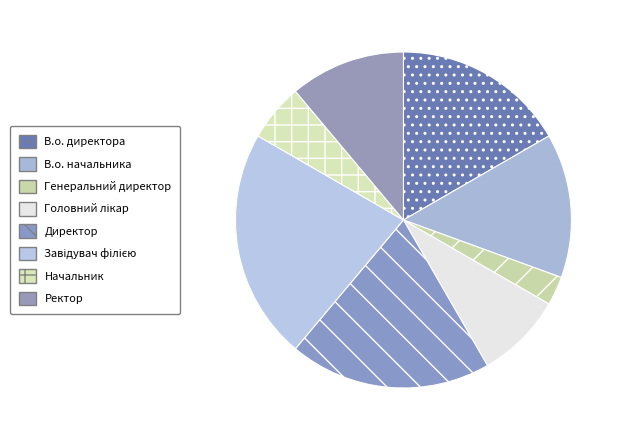

To the nearest percent, what portion does Генеральний директор represent?

3%